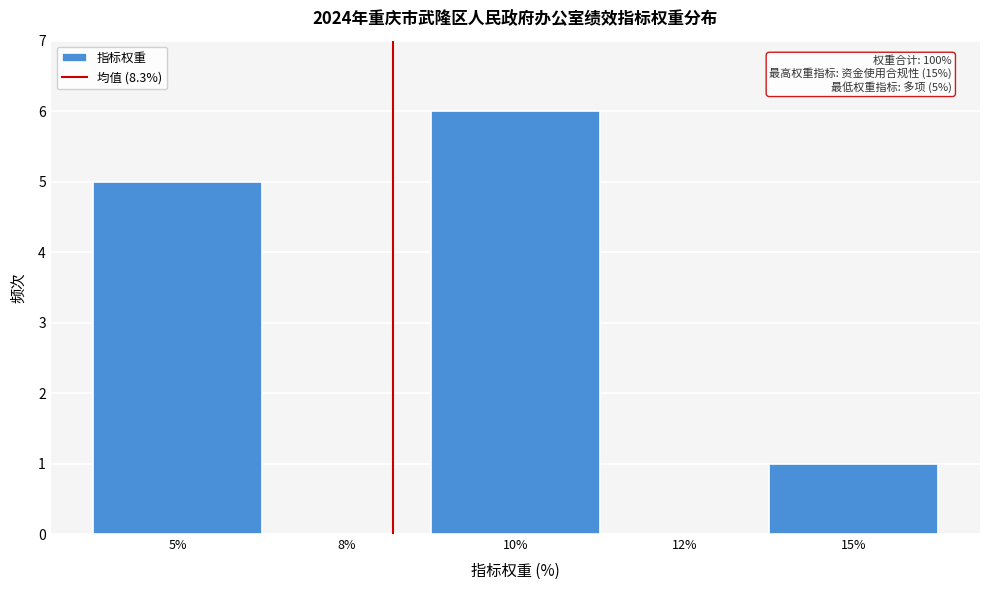

Reading left to right, extract all data points from this chart.

5%=5	8%=0	10%=6	12%=0	15%=1